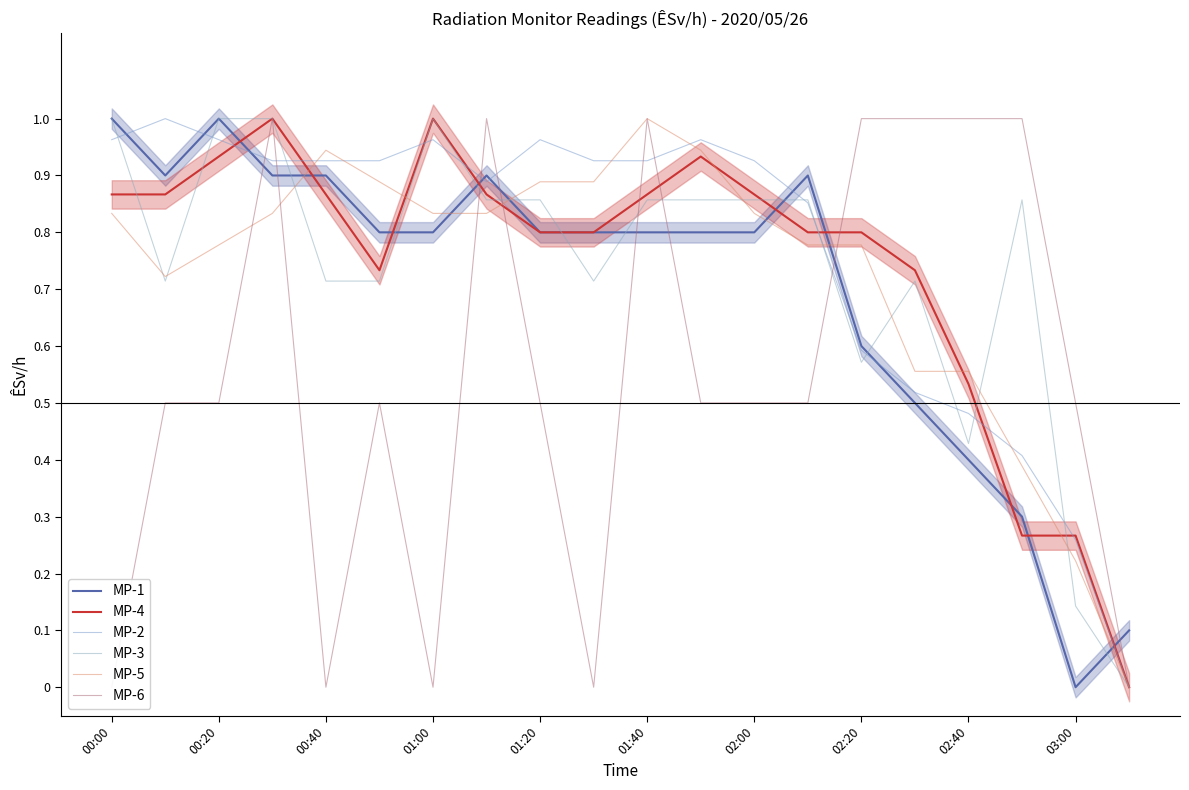

How many lines are shown in the chart?

6